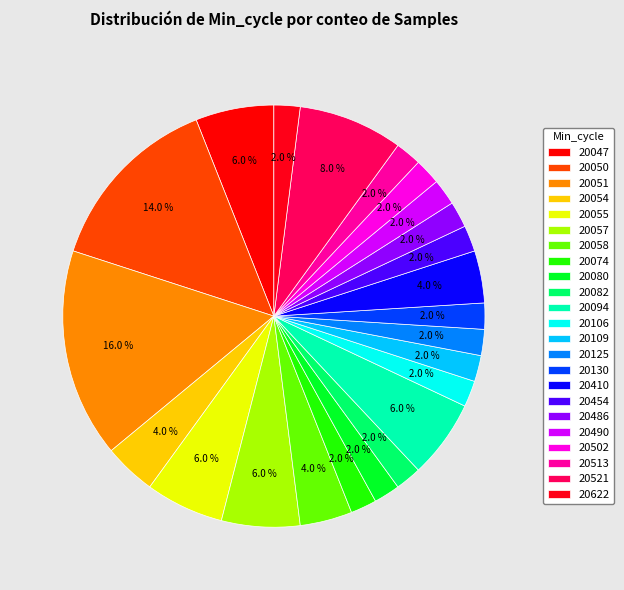

Combined, what portion of the pie is 20125 and 20058?

6.0%